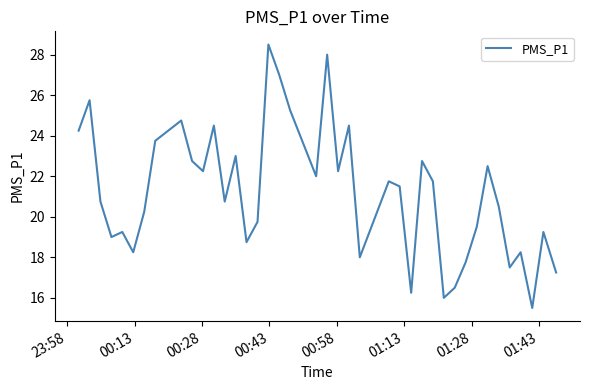

What is the maximum value shown in the chart?

28.5